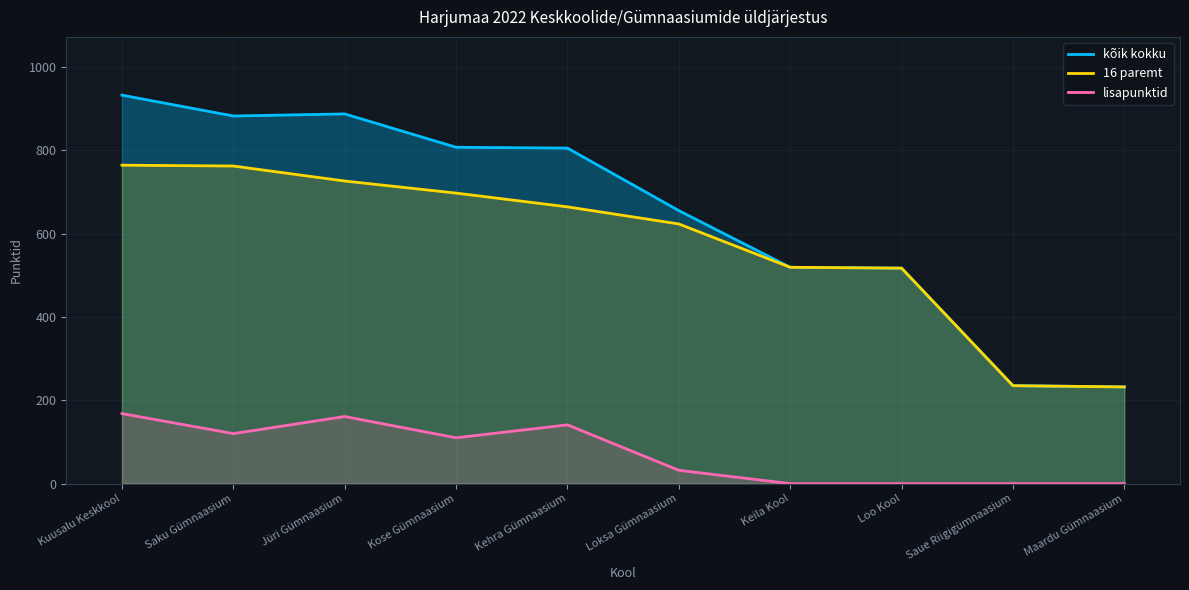

How many interior local peaks does the lisapunktid series have?

2